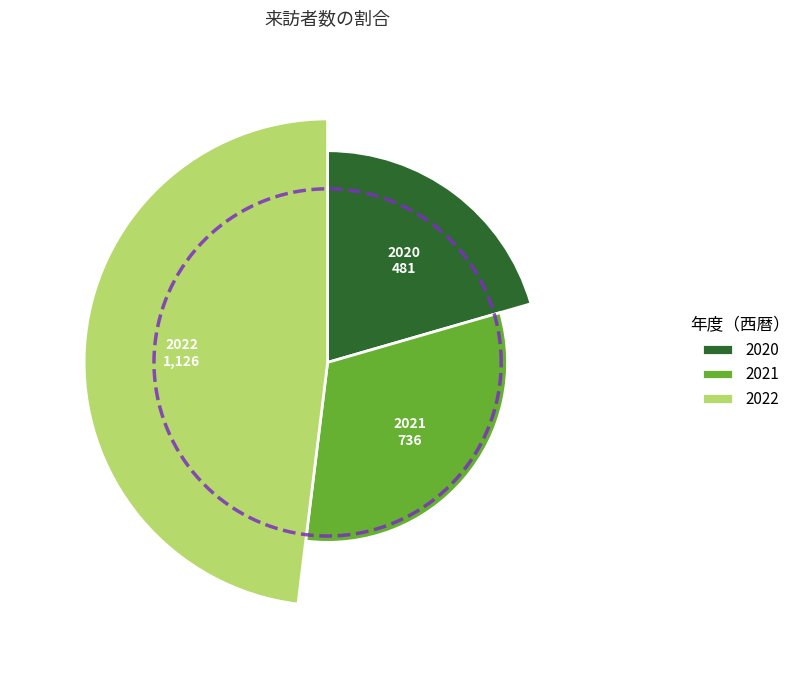

Rank the categories by value from lowest to highest.

2020, 2021, 2022